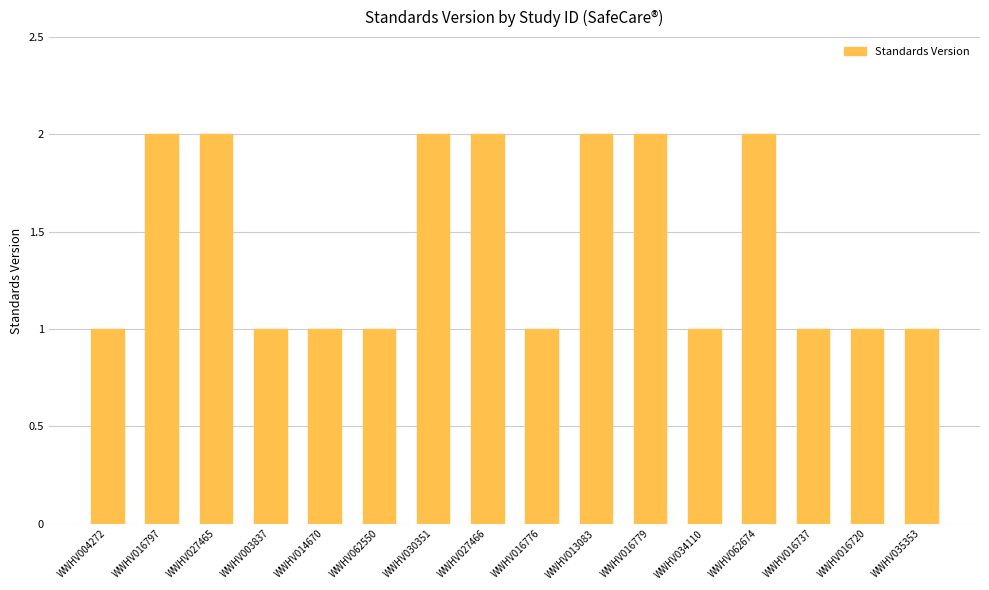

What is the value of the 12th bar from the left?

1